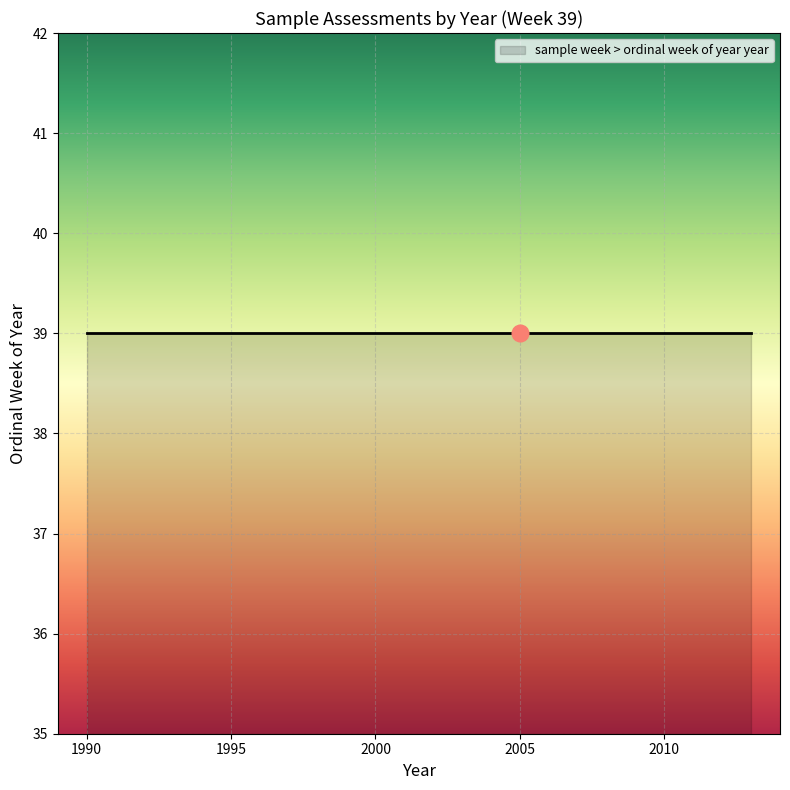

What is the difference between the maximum and minimum values?

23